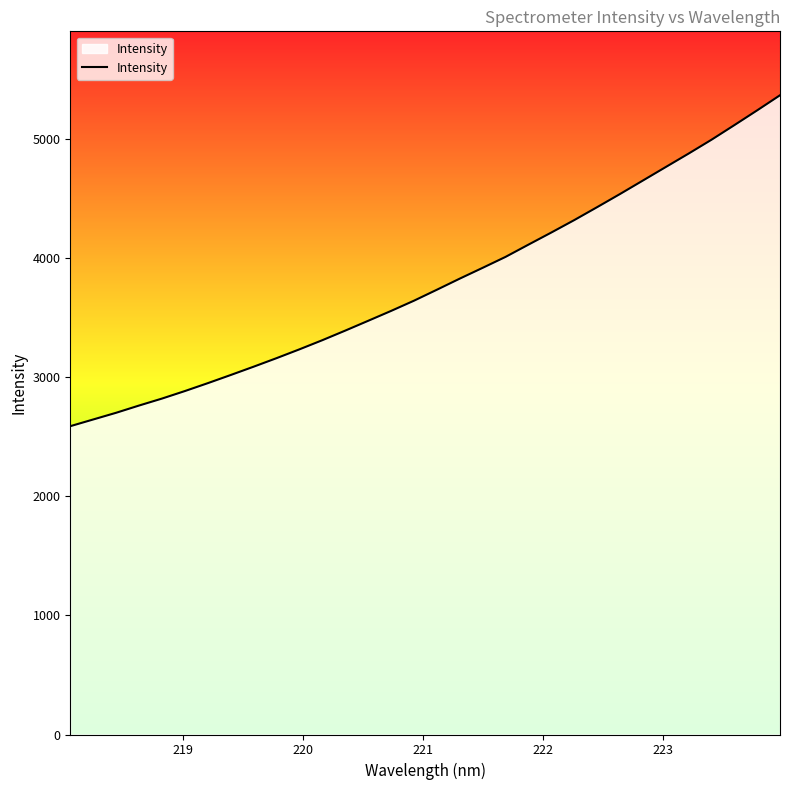

Reading left to right, transcribe all the data shown in this chart.

2586.9	2643.2	2699.4	2760.1	2818.5	2881.6	2947.8	3016.3	3086.0	3157.6	3231.6	3308.4	3388.7	3471.0	3553.8	3639.6	3731.5	3824.8	3915.3	4007.1	4109.9	4211.5	4315.6	4424.1	4534.4	4647.4	4760.8	4873.8	4989.8	5112.4	5236.7	5363.5